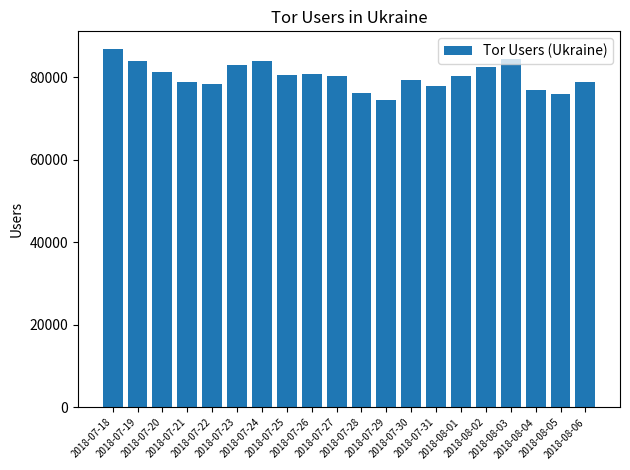

The chart shows a value of 124372 at 2018-07-28. True or false?

False